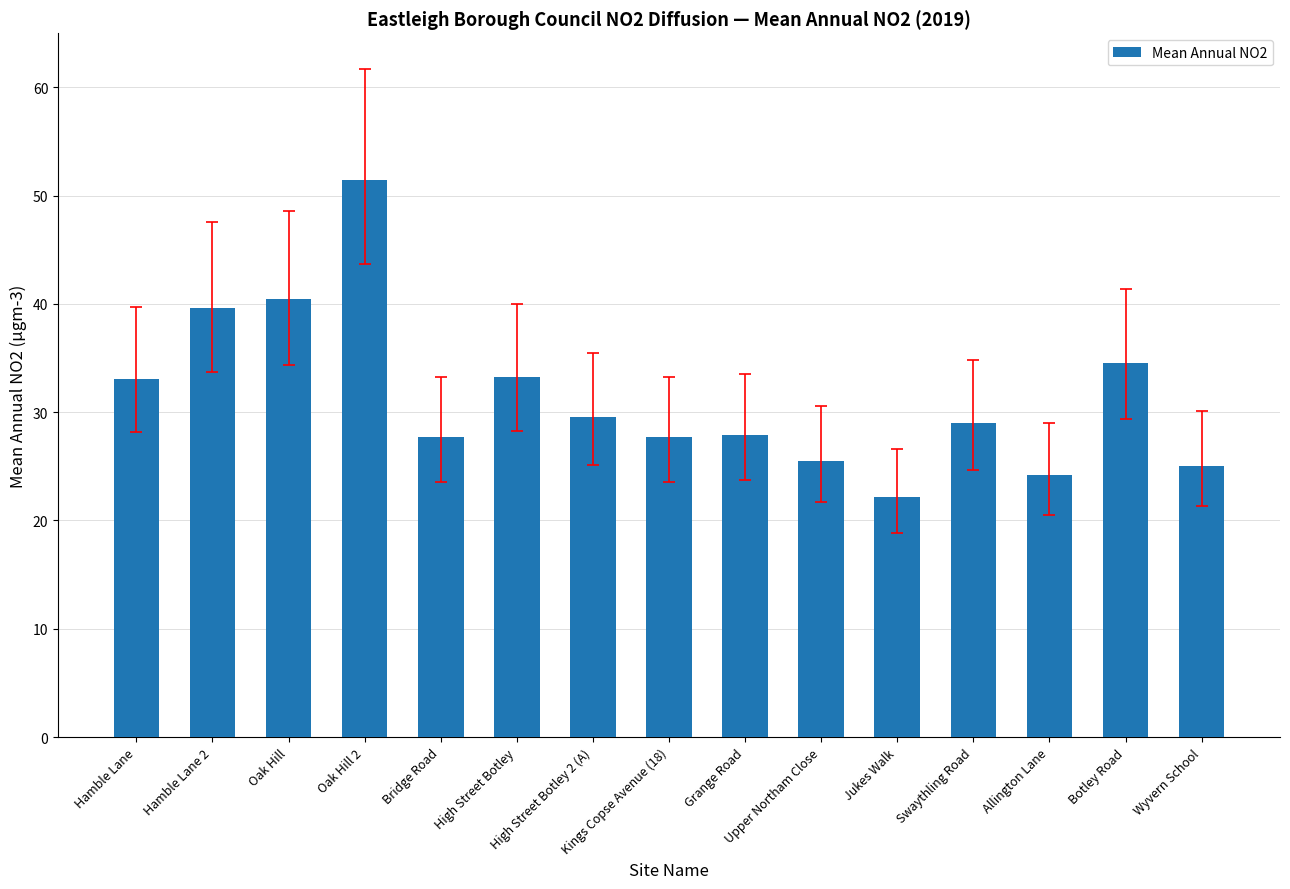

What is the smallest value displayed?

22.2